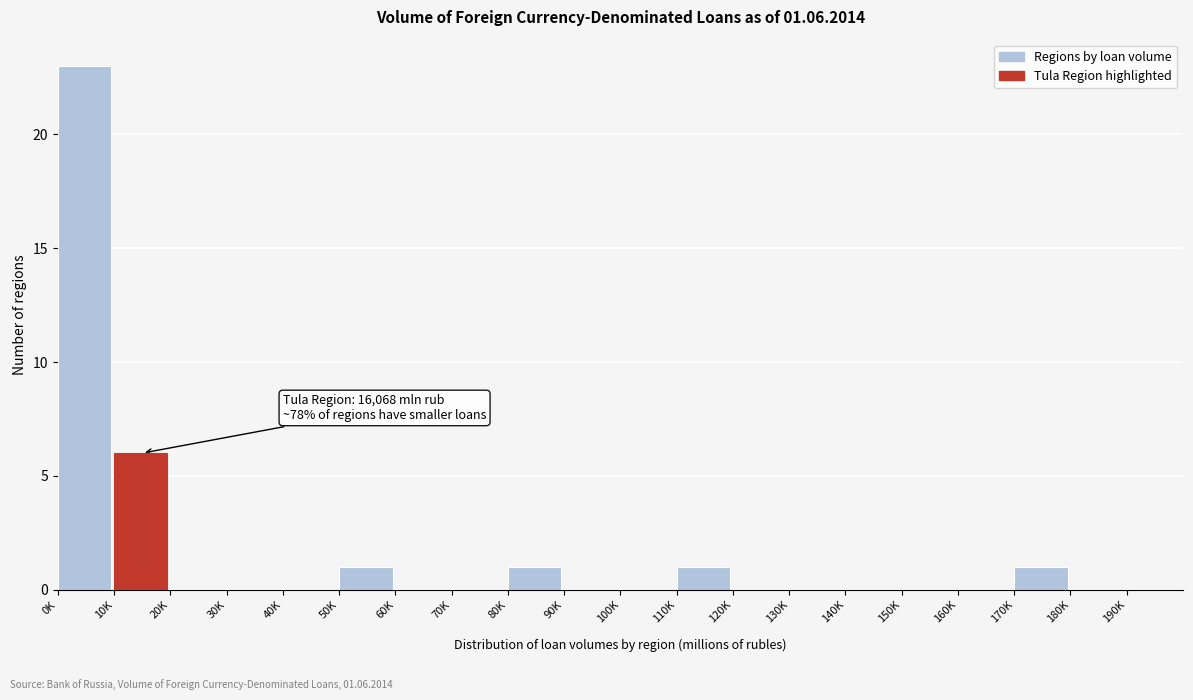

Reading left to right, what are all the values shown in this chart?

0K=23	10K=6	20K=0	30K=0	40K=0	50K=1	60K=0	70K=0	80K=1	90K=0	100K=0	110K=1	120K=0	130K=0	140K=0	150K=0	160K=0	170K=1	180K=0	190K=0